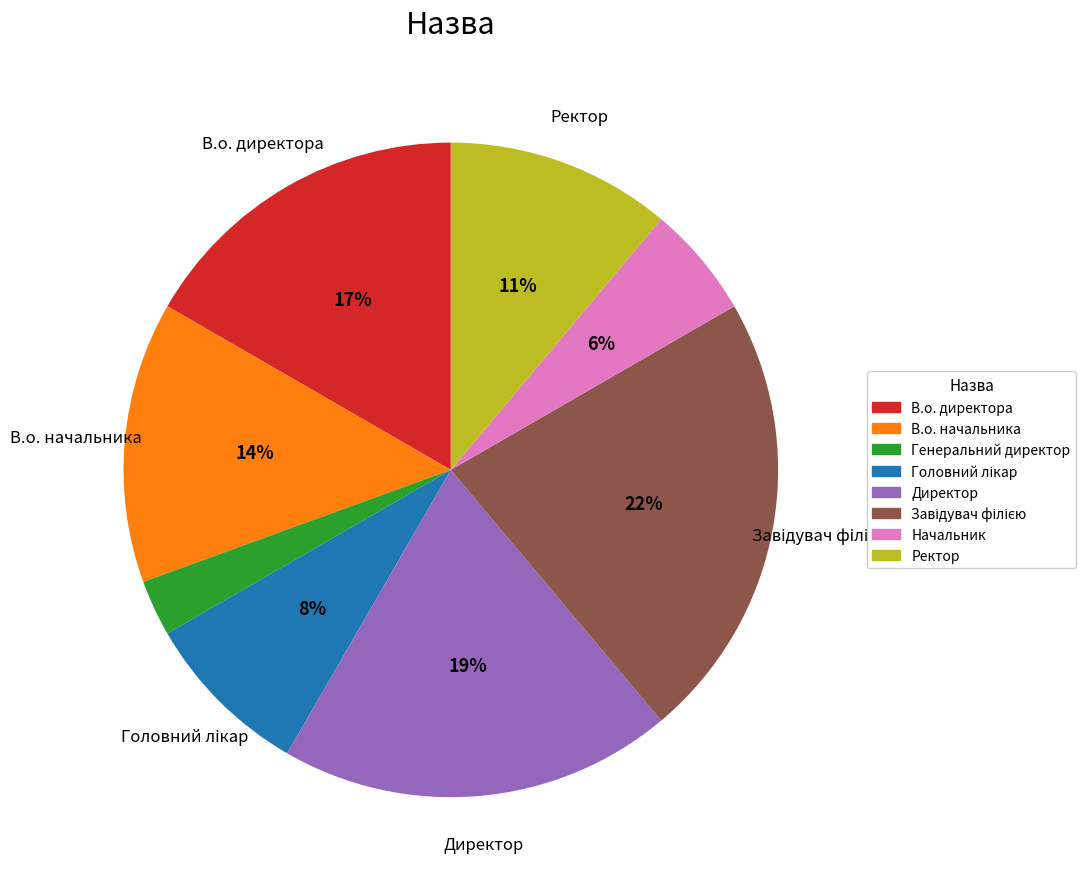

Do Директор and Ректор together represent more than half of the pie?

No